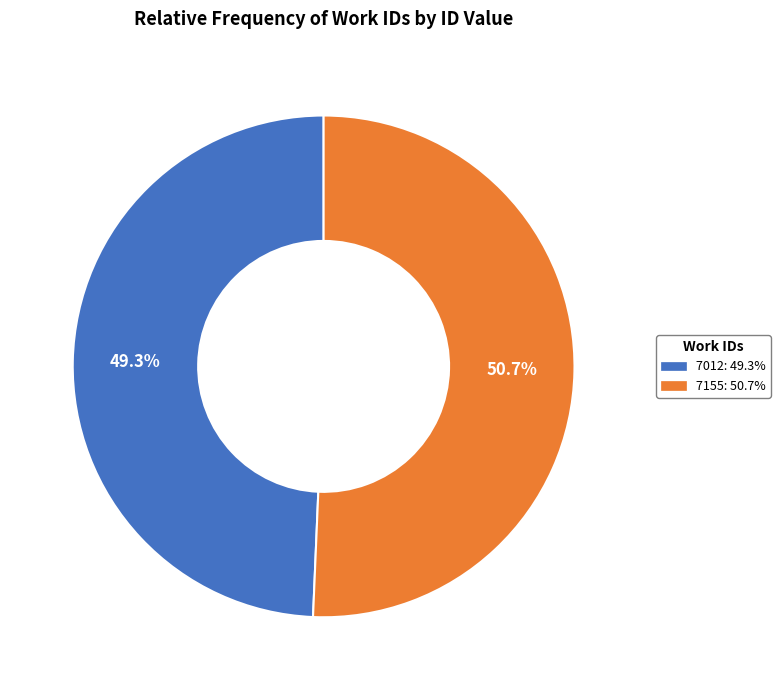

Which slice is the smallest?

7012